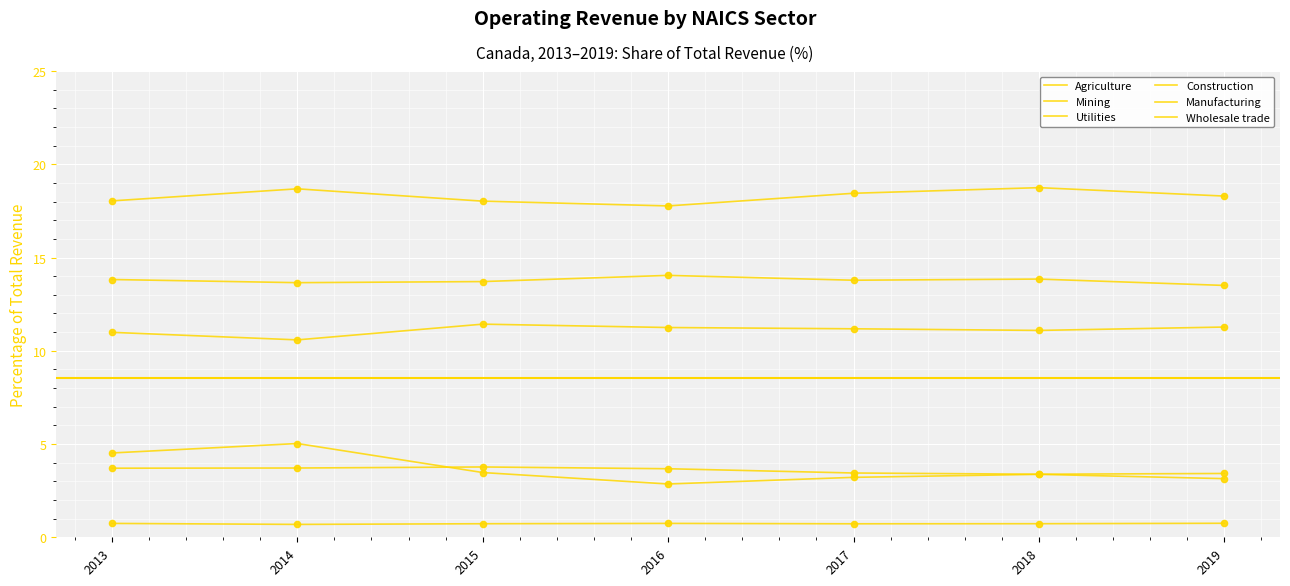

At which category is the sum across all series the highest?

2014